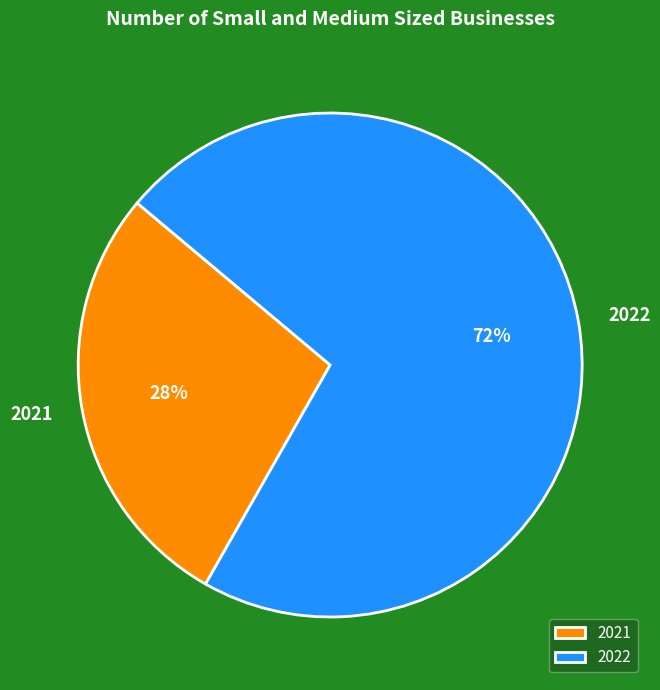

Between 2021 and 2022, which is larger?

2022